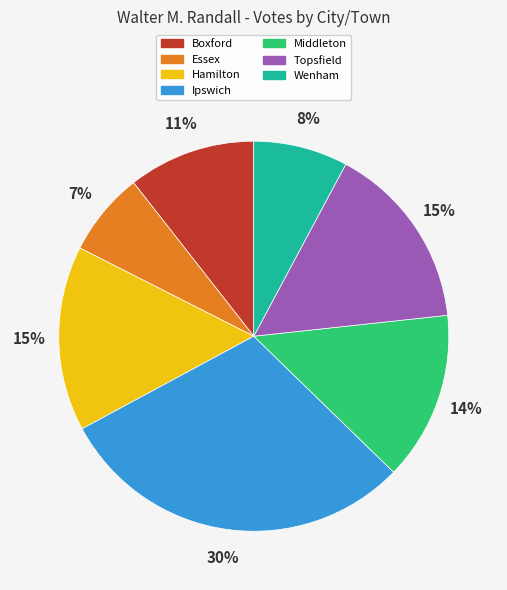

Is it true that Ipswich is 40% of the pie?

False